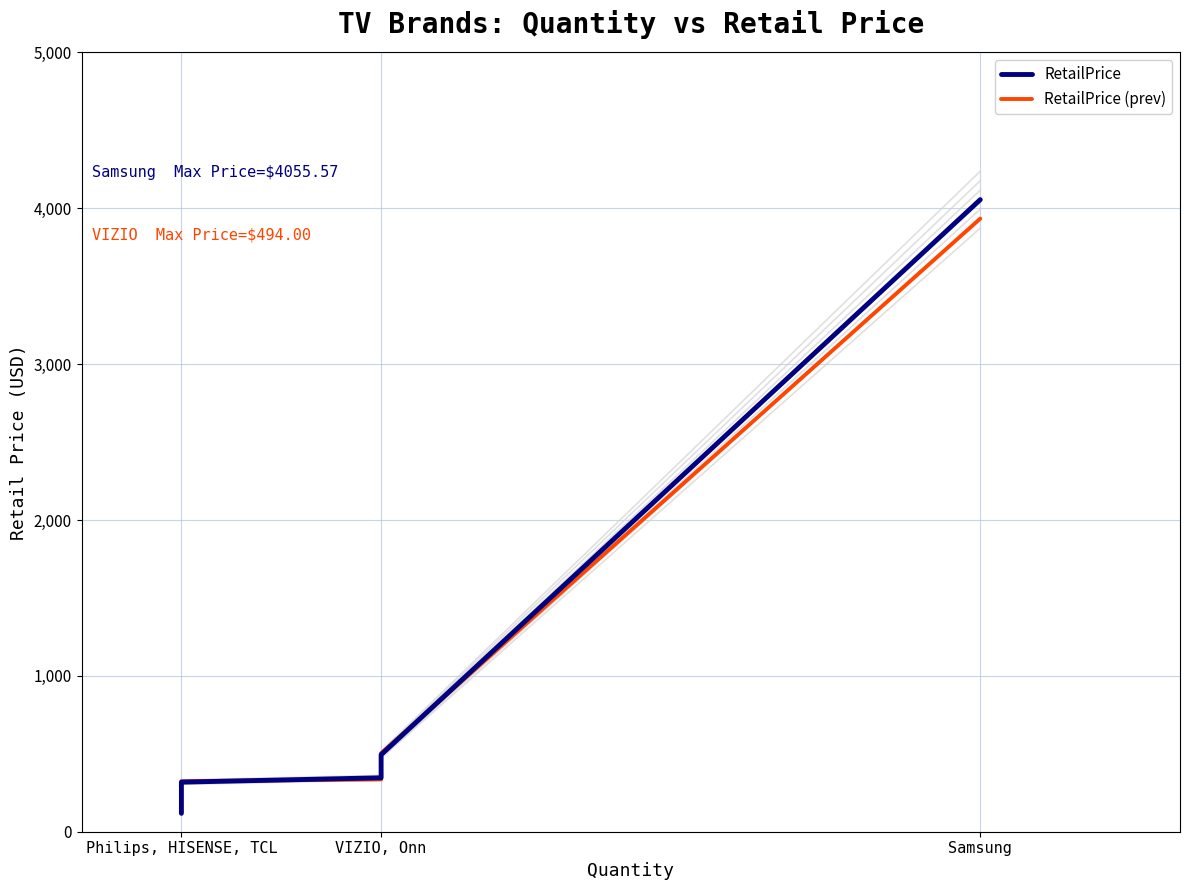

At VIZIO, Onn, list the series in order from smallest to largest.

RetailPrice, RetailPrice (prev)